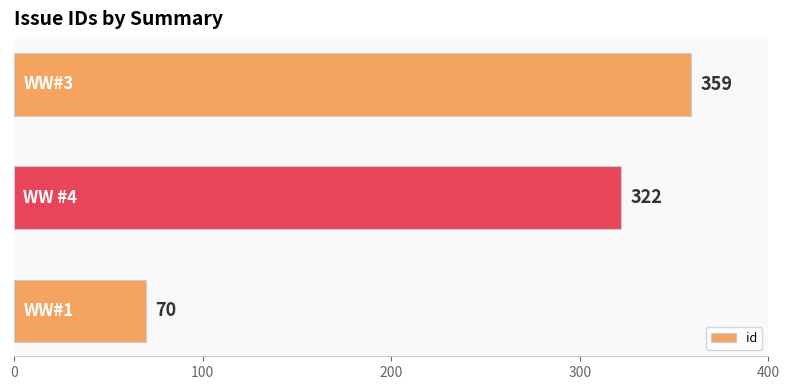

What is the sum of all values?

751